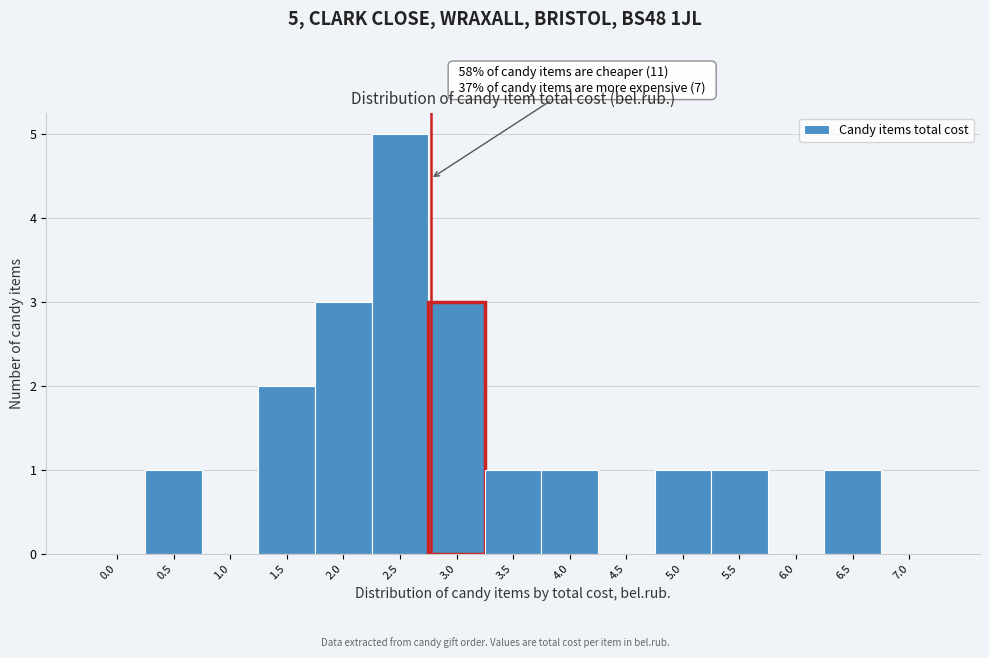

Reading right to left, what are all the values shown in this chart?

7.0=0	6.5=1	6.0=0	5.5=1	5.0=1	4.5=0	4.0=1	3.5=1	3.0=3	2.5=5	2.0=3	1.5=2	1.0=0	0.5=1	0.0=0